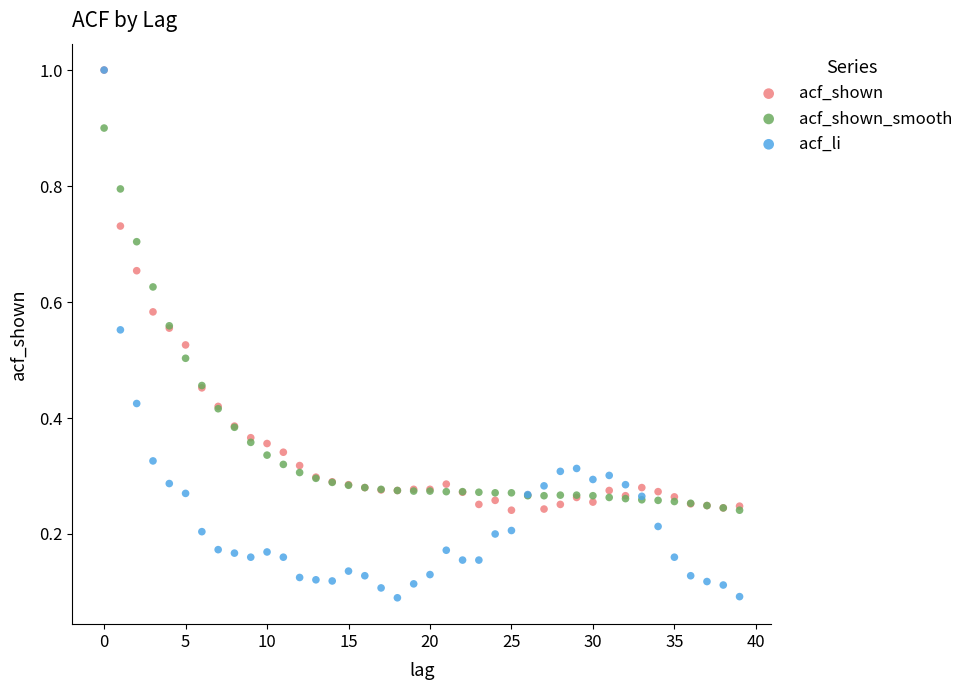

Which series has the largest Y range (max minus min)?

acf_li